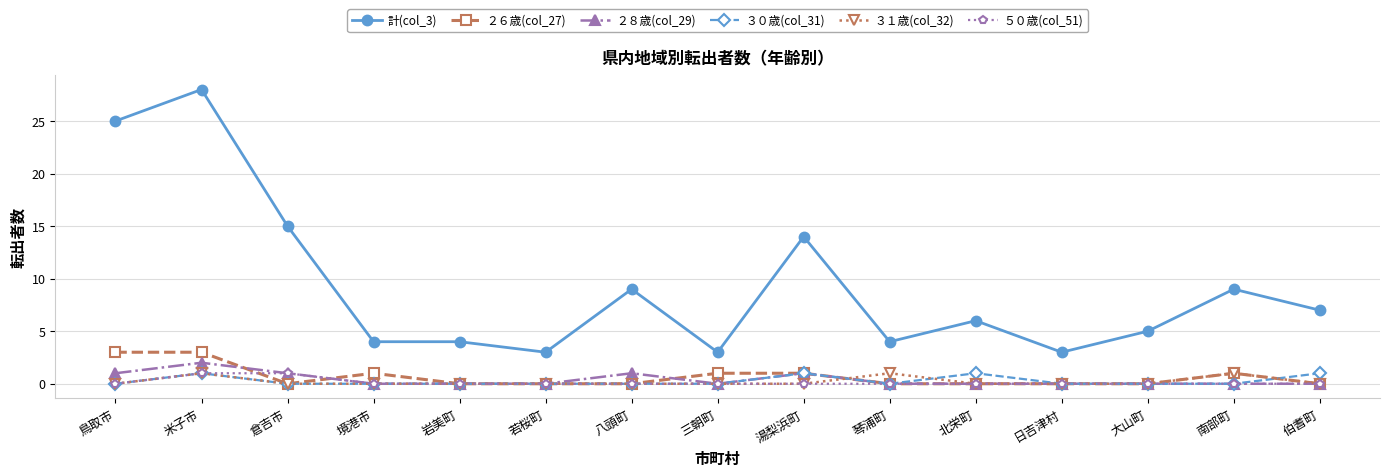

Is it true that ２８歳(col_29) equals 1 at 鳥取市?

True